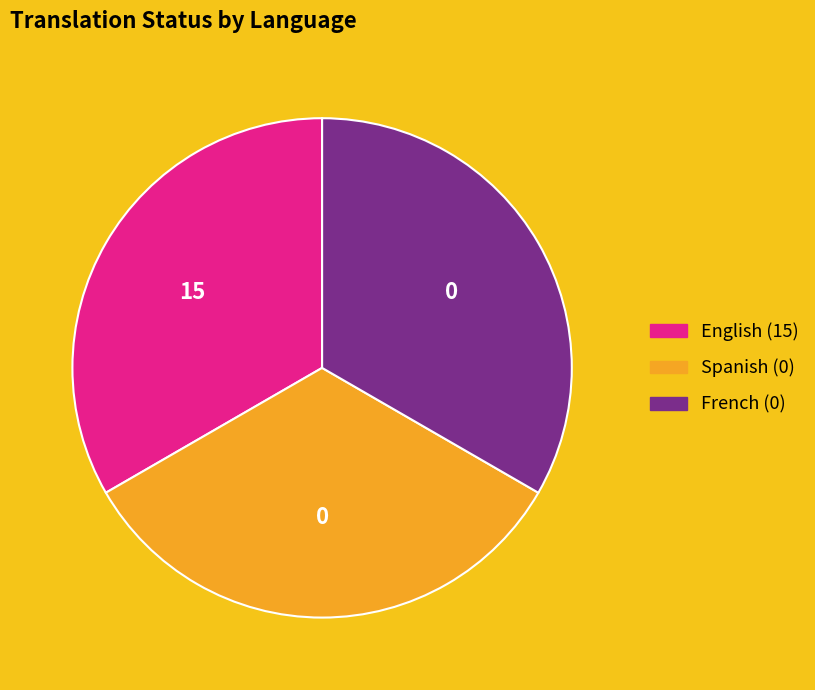

How many slices are in this pie chart?

3